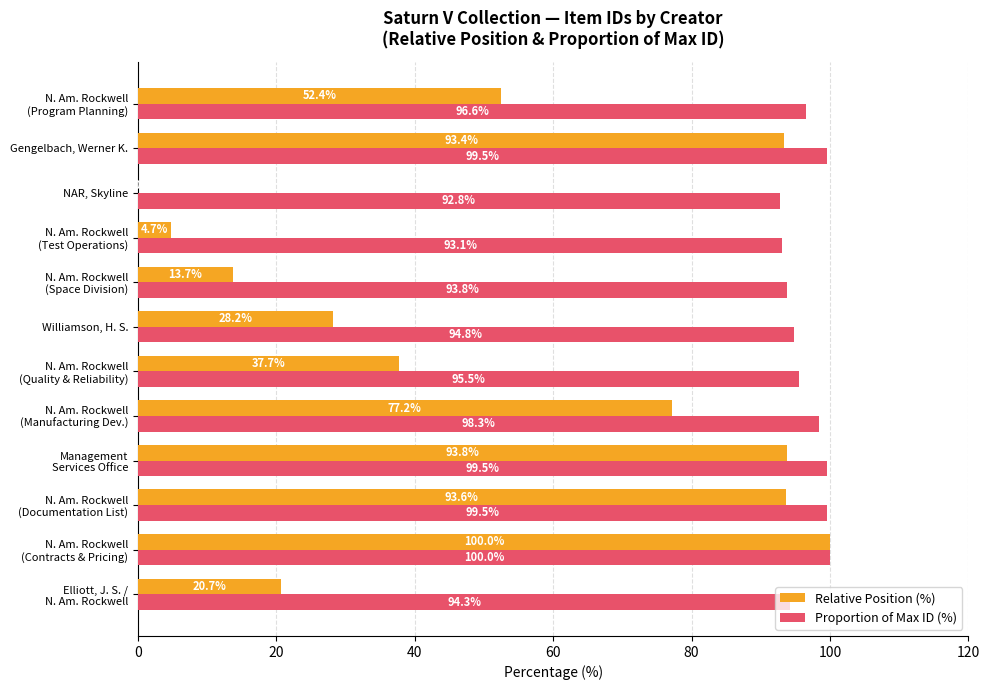

At which label is Proportion of Max ID (%) closest to 96?

N. Am. Rockwell
(Quality & Reliability)